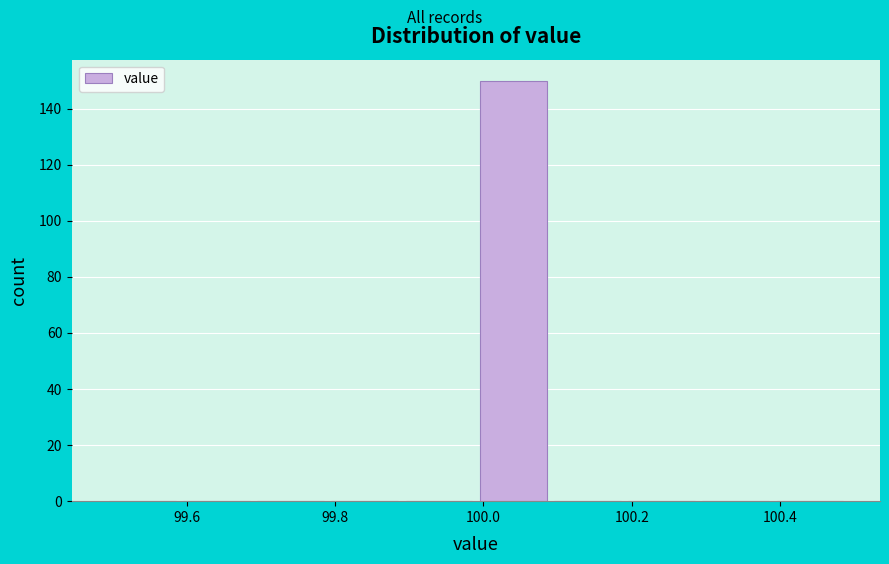

What is the height of the bar covering 99.99 to 100.09 on the x-axis? Neither the bar edges nor the heights are printed on the chart, so give them approximately, as read against the axes.

150